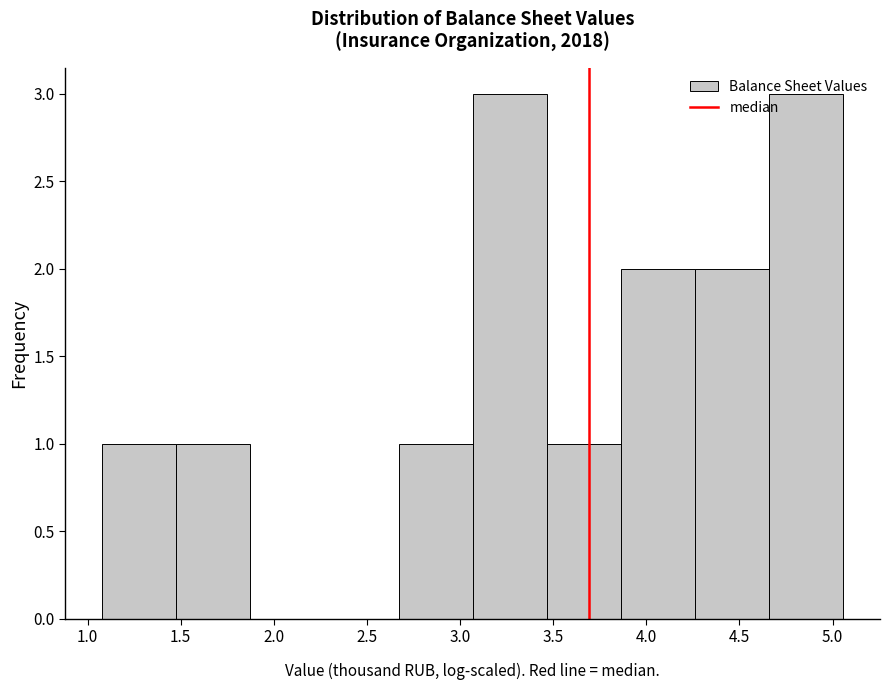

How tall is the bar that spans 4.65 to 5.05 on the x-axis? Neither the bar edges nor the heights are printed on the chart, so give them approximately, as read against the axes.

3